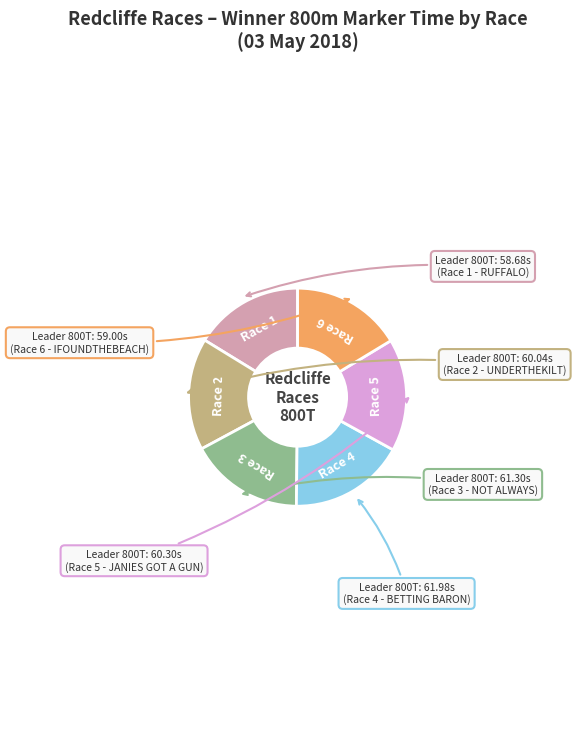

Is there any slice that represents more than half of the pie?

No